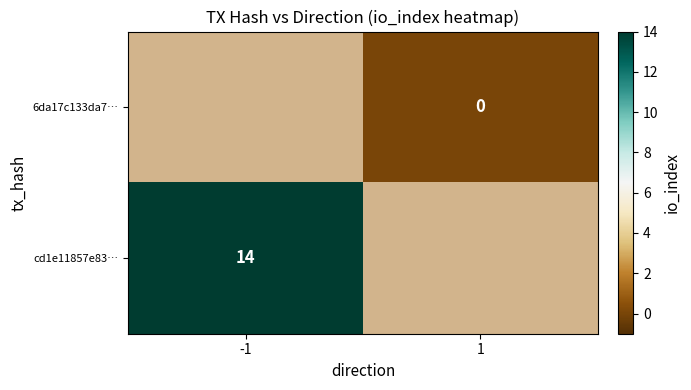

The value of cd1e11857e83… at -1 is 14. True or false?

True